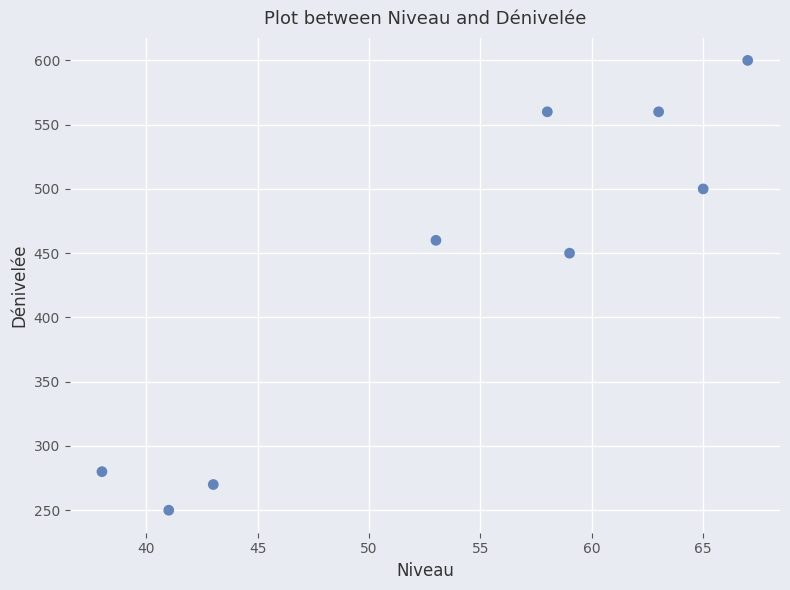

What Y value in the scatter plot is closest to 425?

450